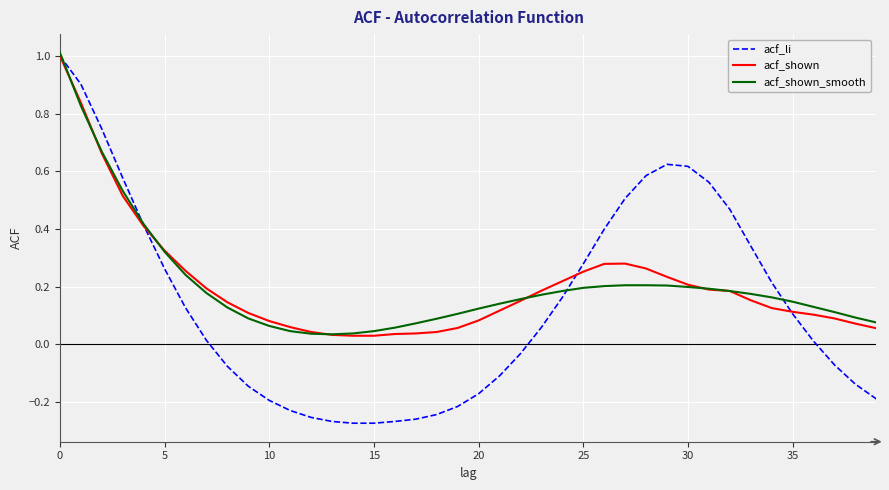

What are all the series names shown in the legend?

acf_li, acf_shown, acf_shown_smooth